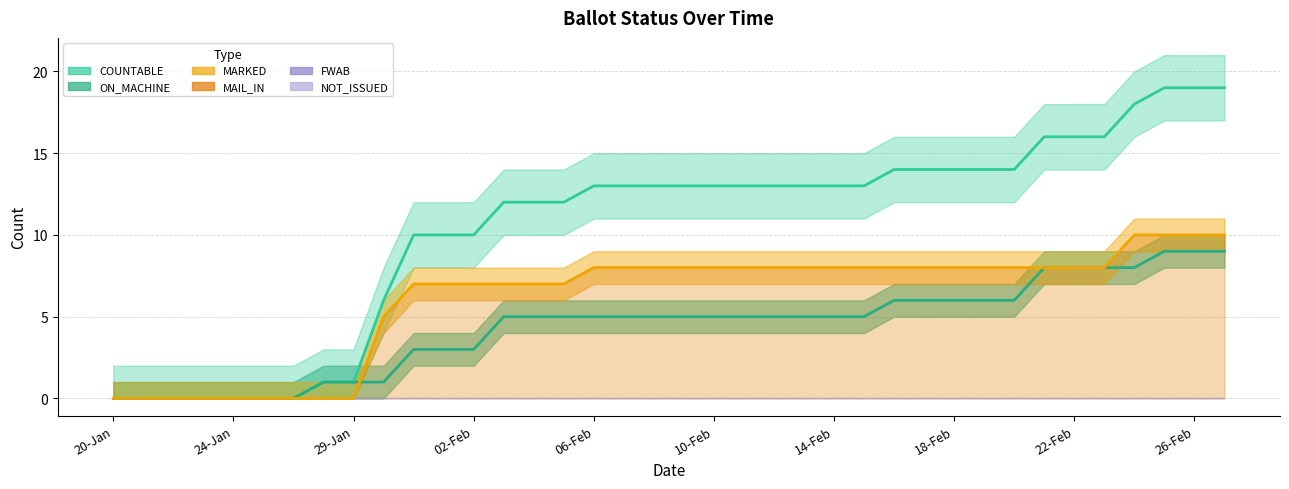

Does the chart have visible grid lines?

Yes